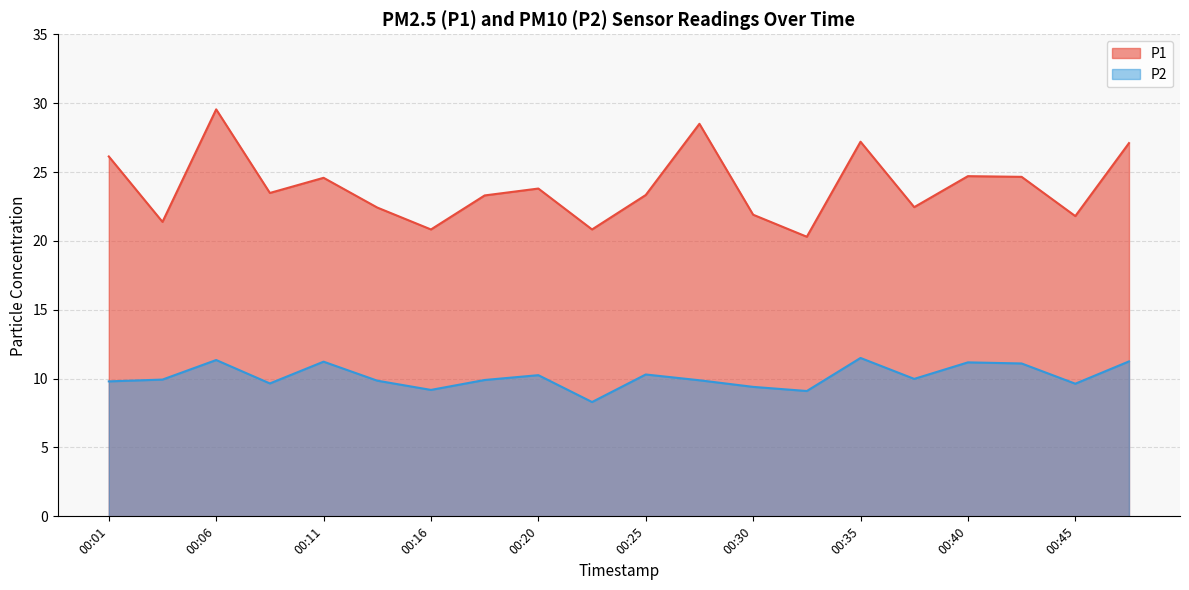

Does the chart have visible grid lines?

Yes